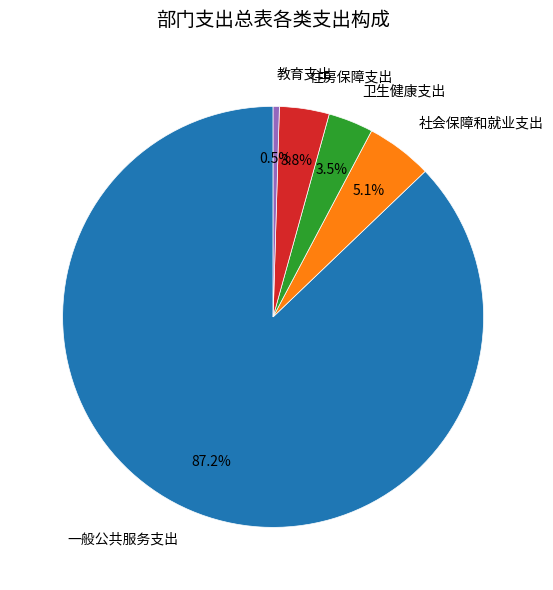

To the nearest percent, what is the difference between the largest and smallest slice percentages?

87%